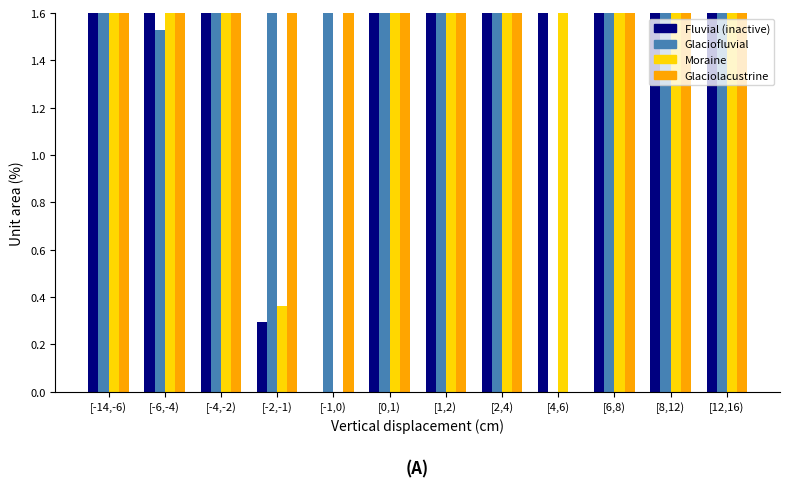

List the series in order of their peak value, lowest first.

Glaciofluvial, Glaciolacustrine, Moraine, Fluvial (inactive)